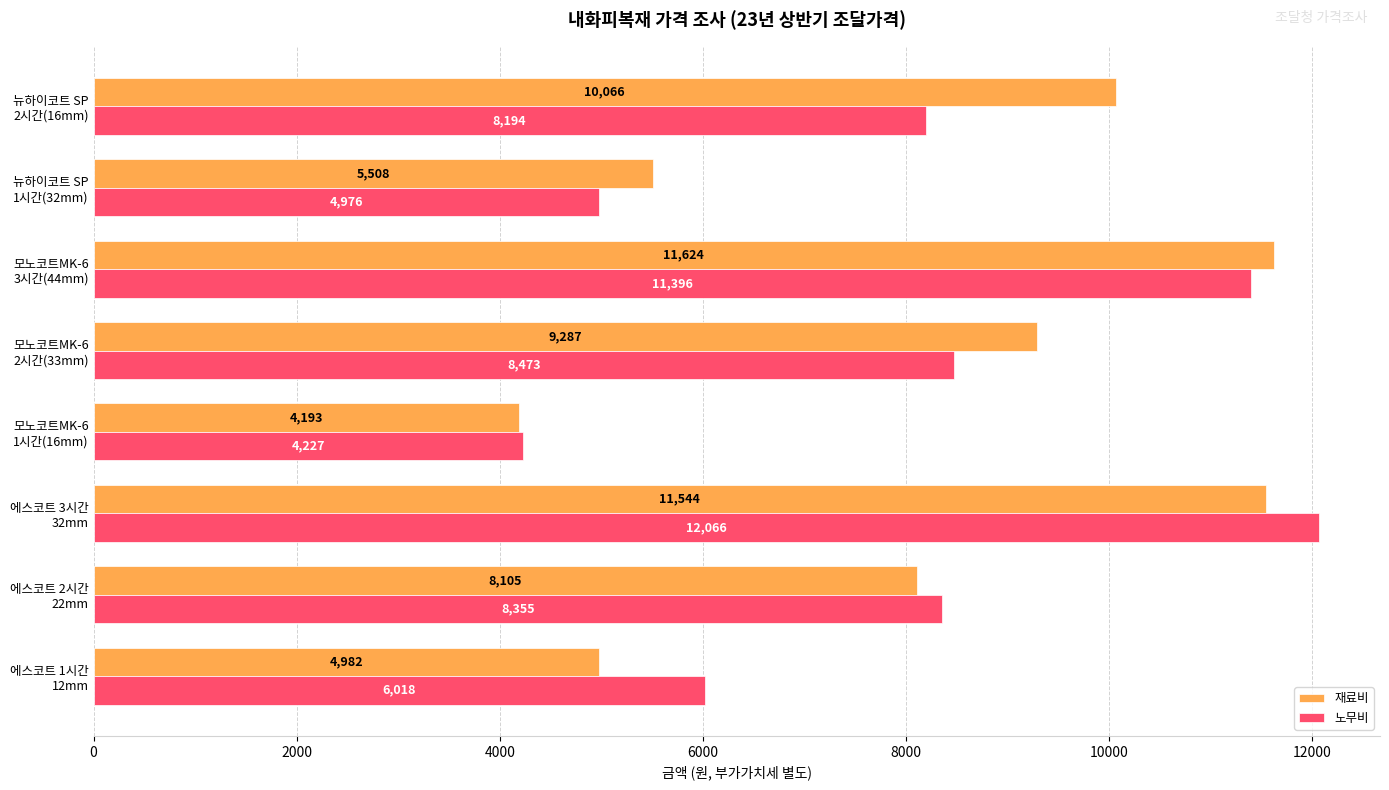

Which series has the largest total across all categories?

재료비